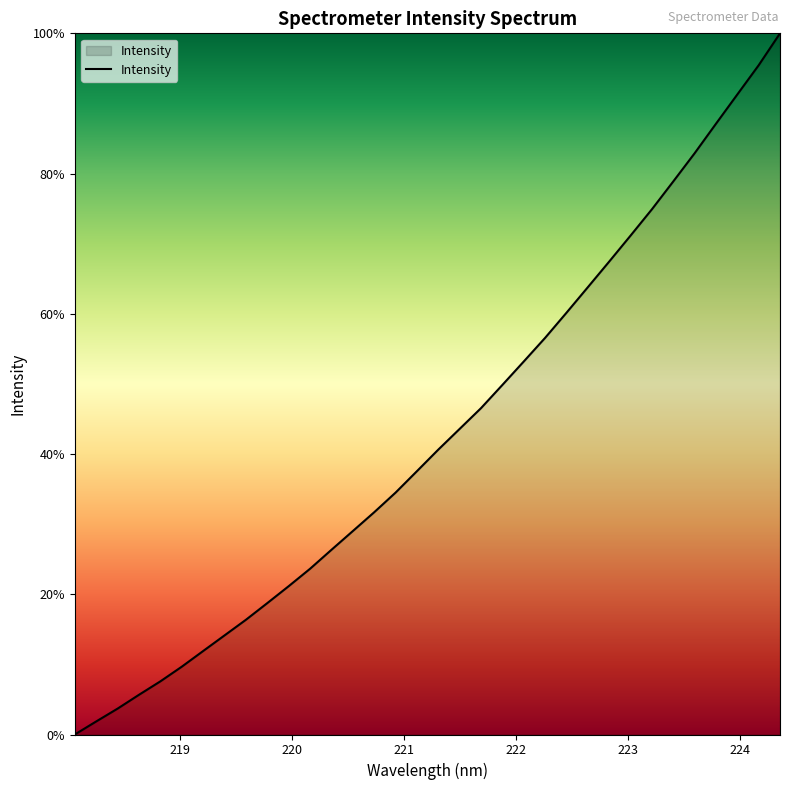

What is the difference between the maximum and minimum values?

100.0